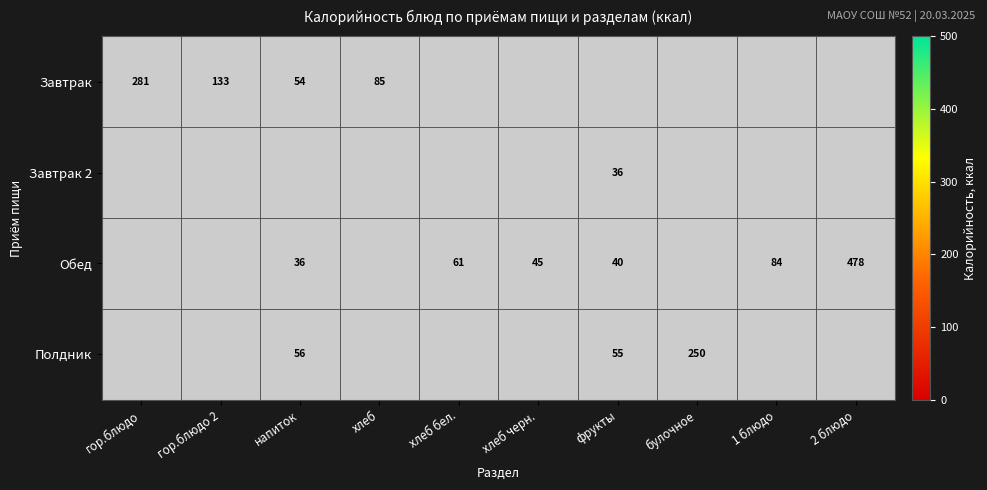

How many values in Завтрак are above zero?

4